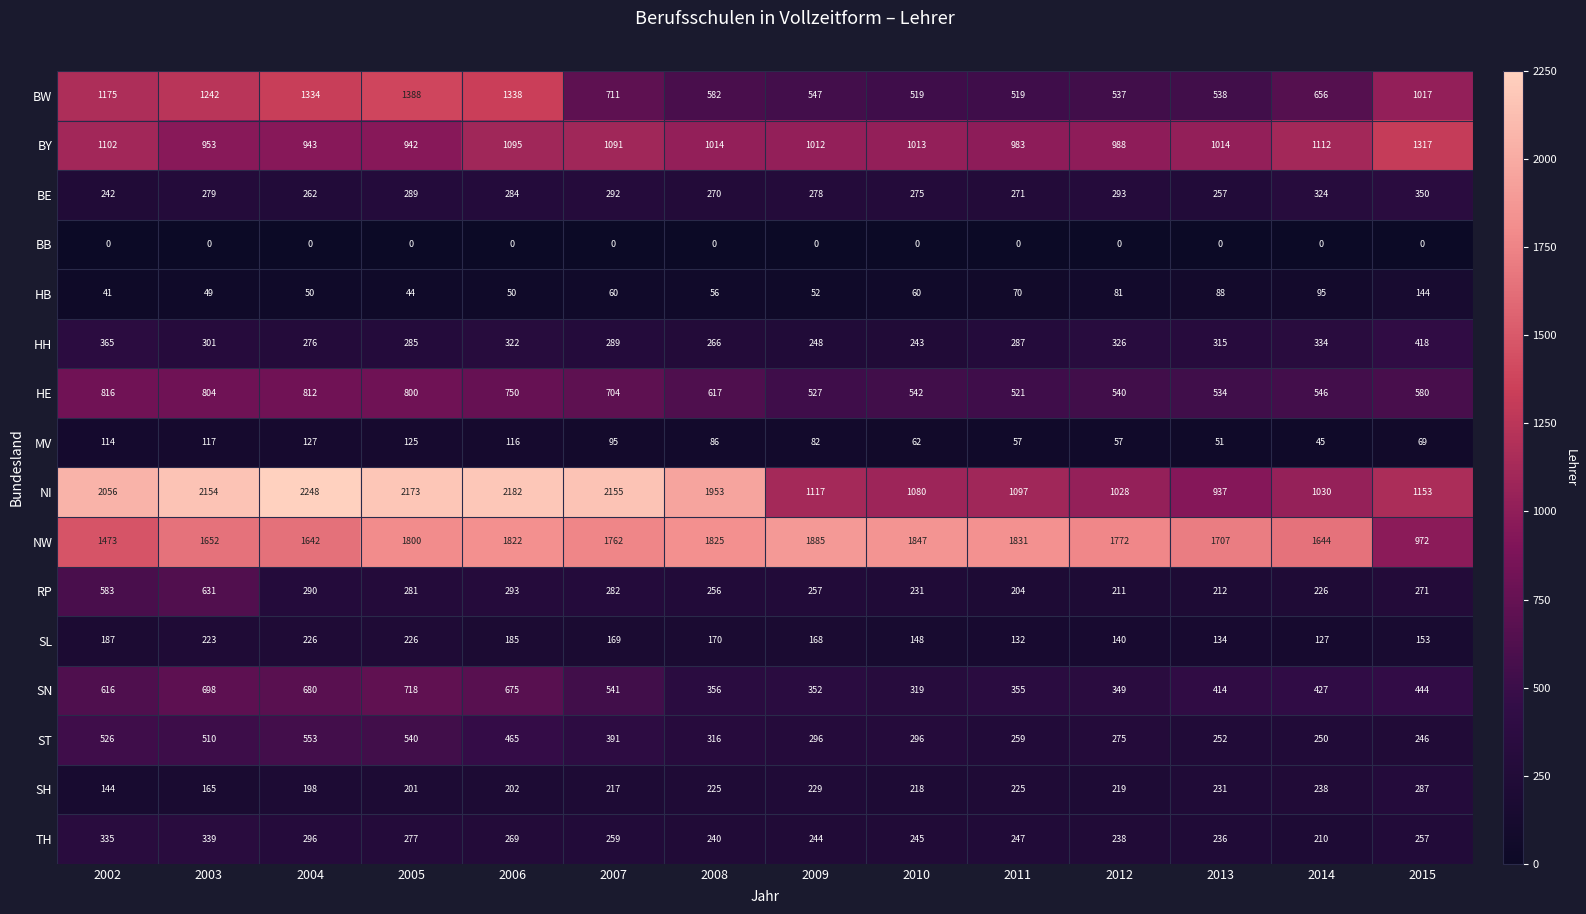

At 2009, list the series in order from smallest to largest.

BB, HB, MV, SL, SH, TH, HH, RP, BE, ST, SN, HE, BW, BY, NI, NW